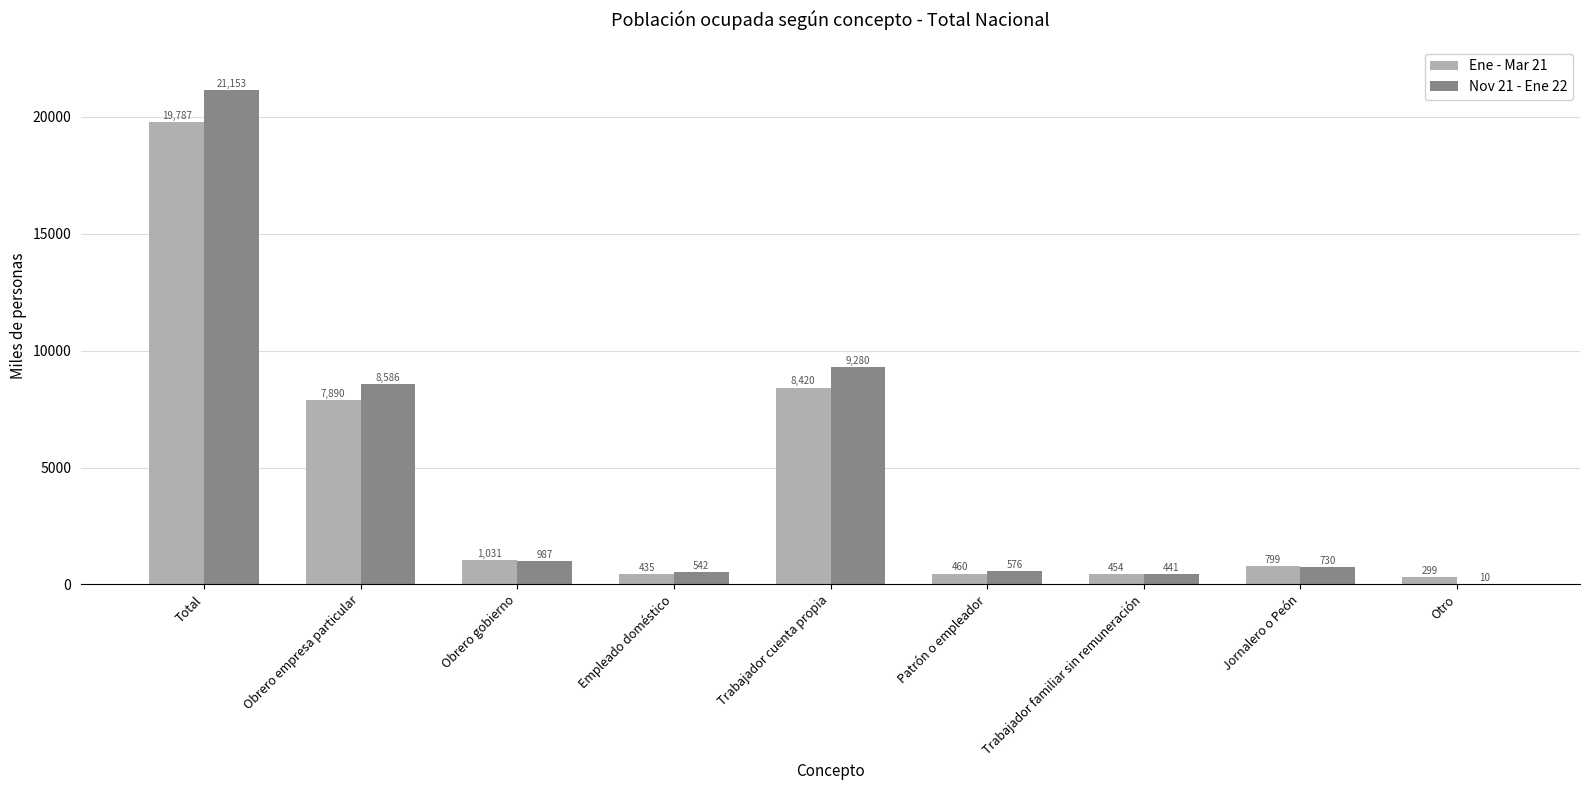

What is the highest value of the Ene - Mar 21 series?

19787.2